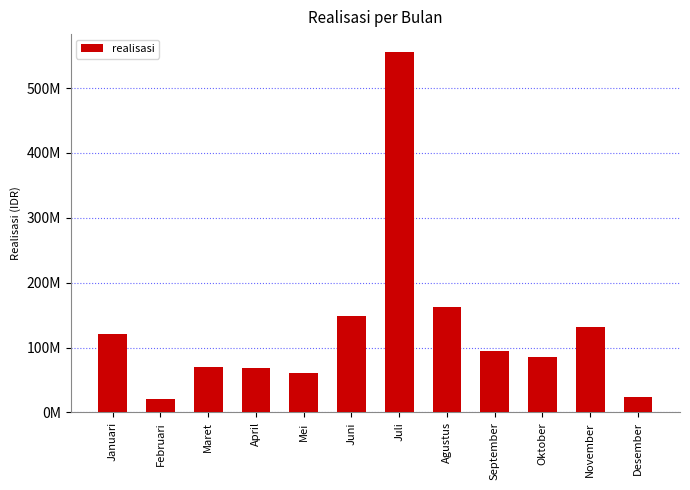

Which has a higher value, Agustus or Desember?

Agustus